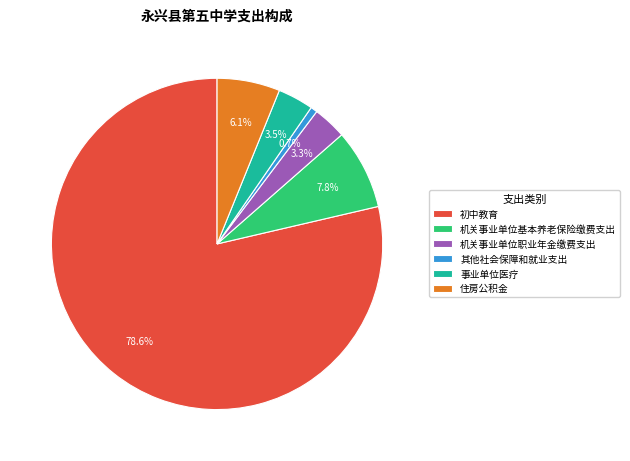

How many segments does this pie chart have?

6